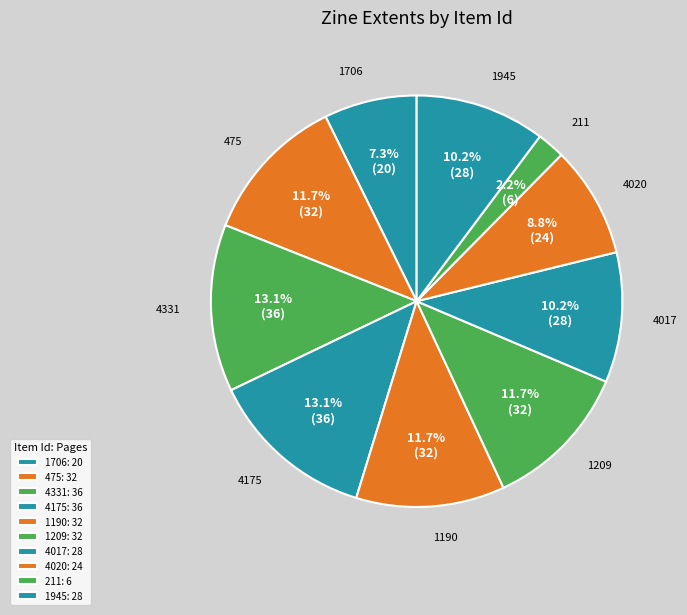

How many slices are in this pie chart?

10